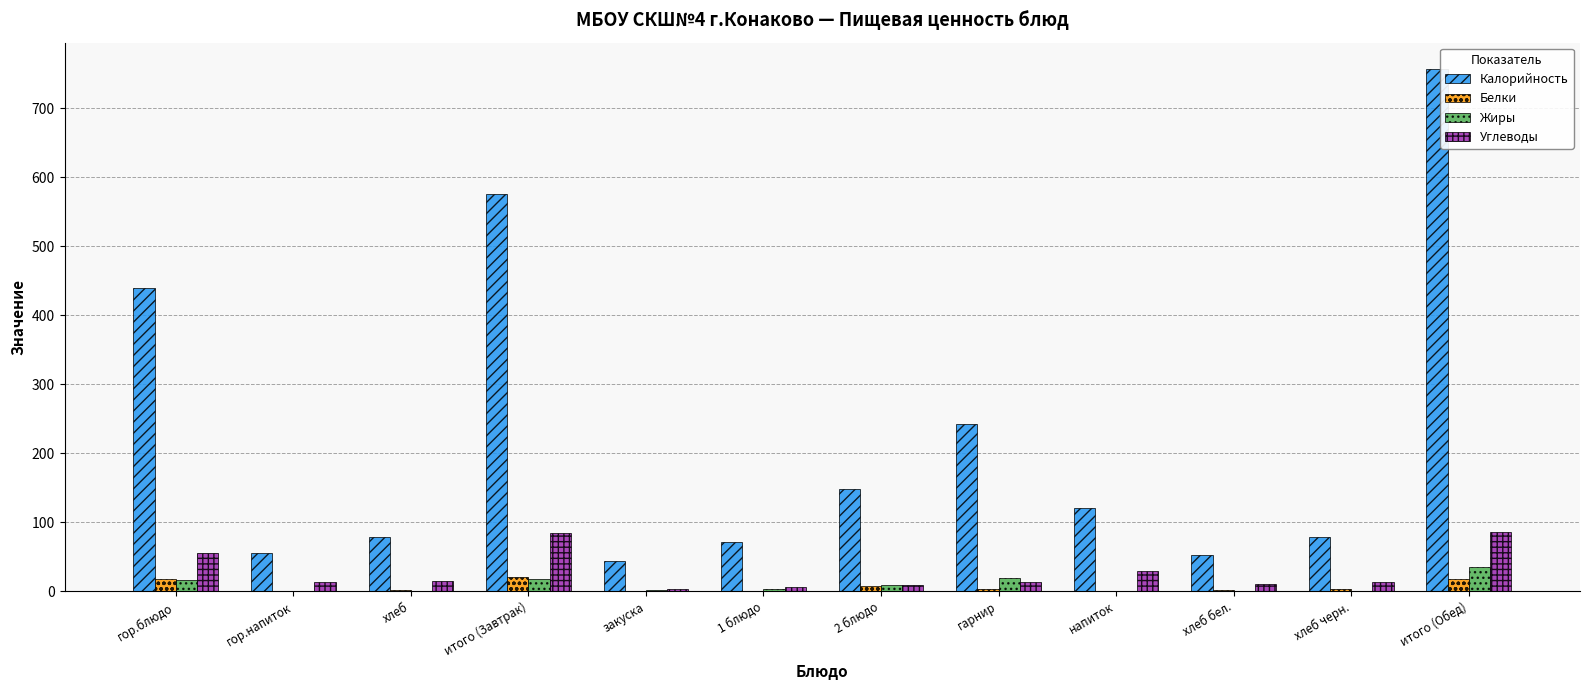

The Жиры series shows 17.2 at итого (Завтрак). True or false?

True